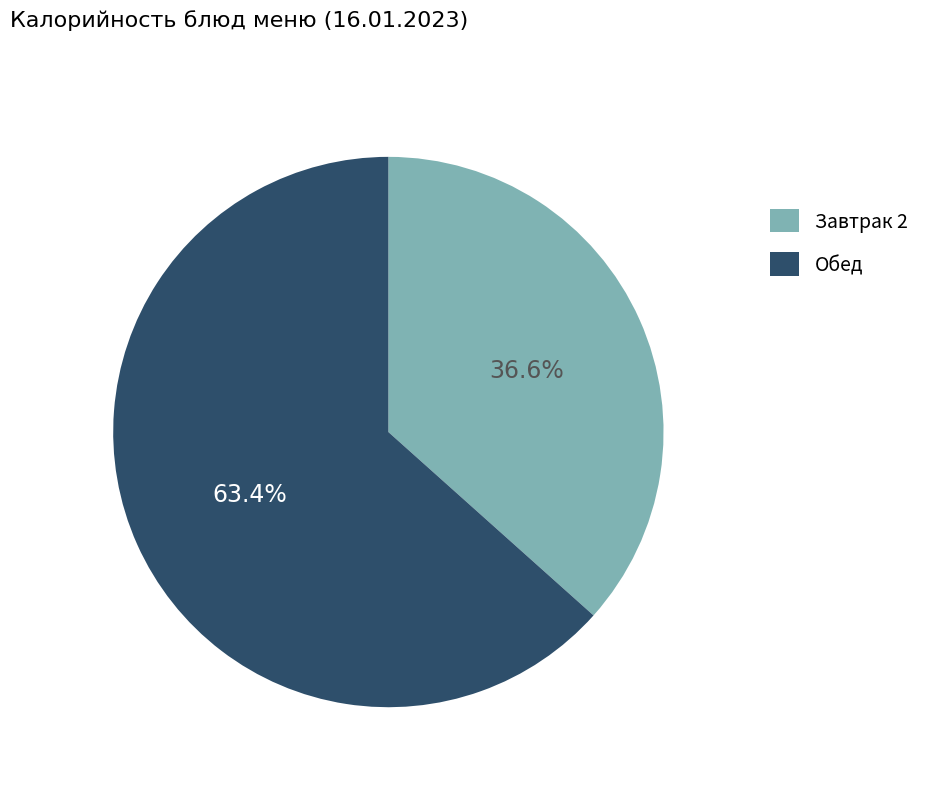

Is there any slice that represents more than half of the pie?

Yes